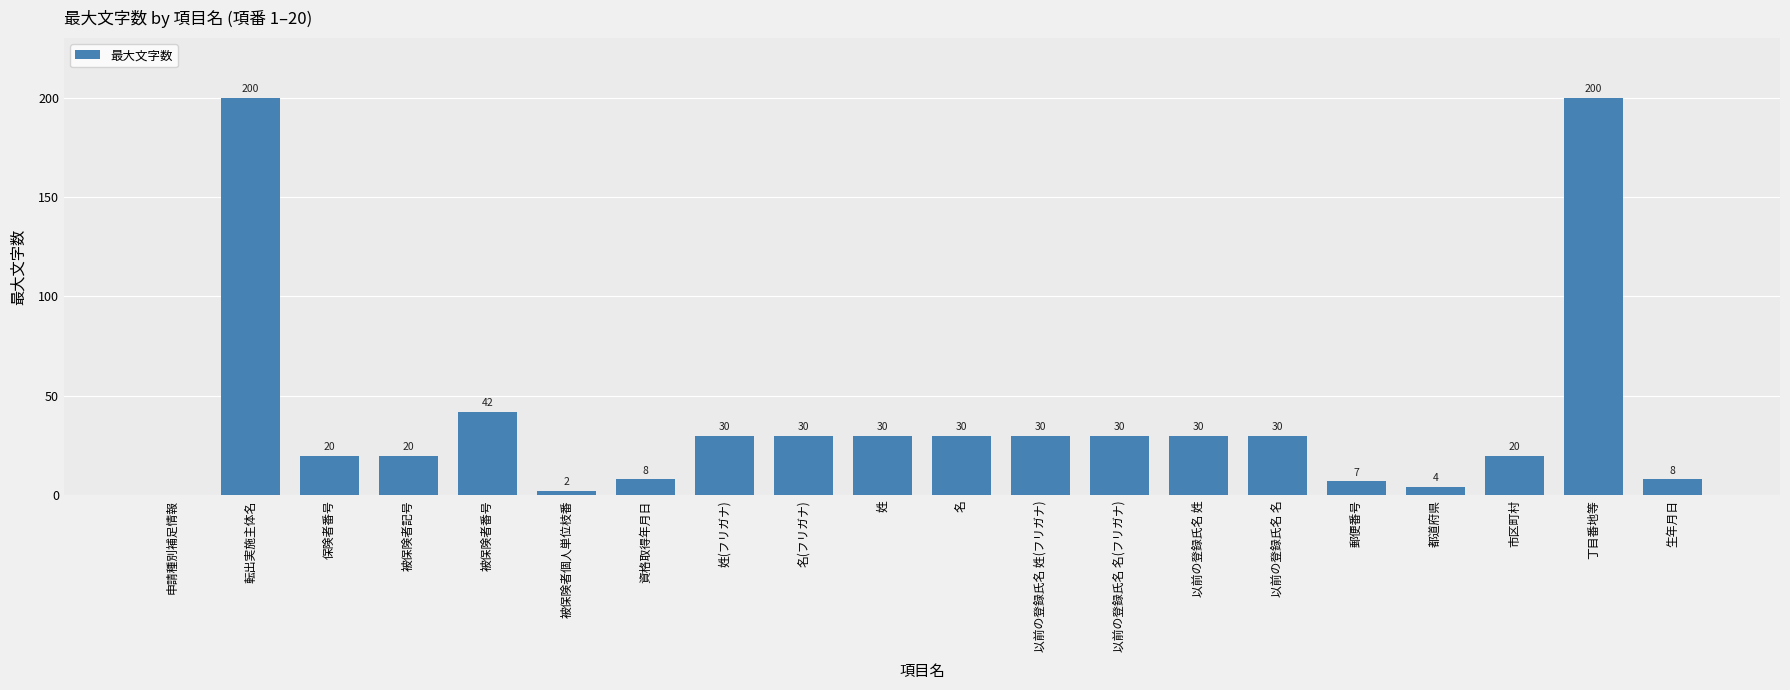

Does the chart contain stacked bars?

No